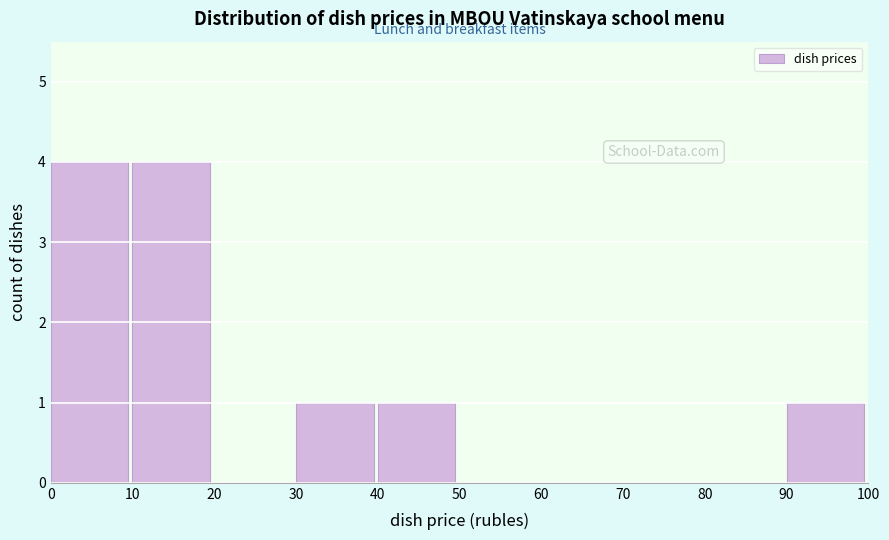

What is the height of the bar covering 0 to 10 on the x-axis? The values are not printed on the chart, so give them approximately, as read against the axis.

4